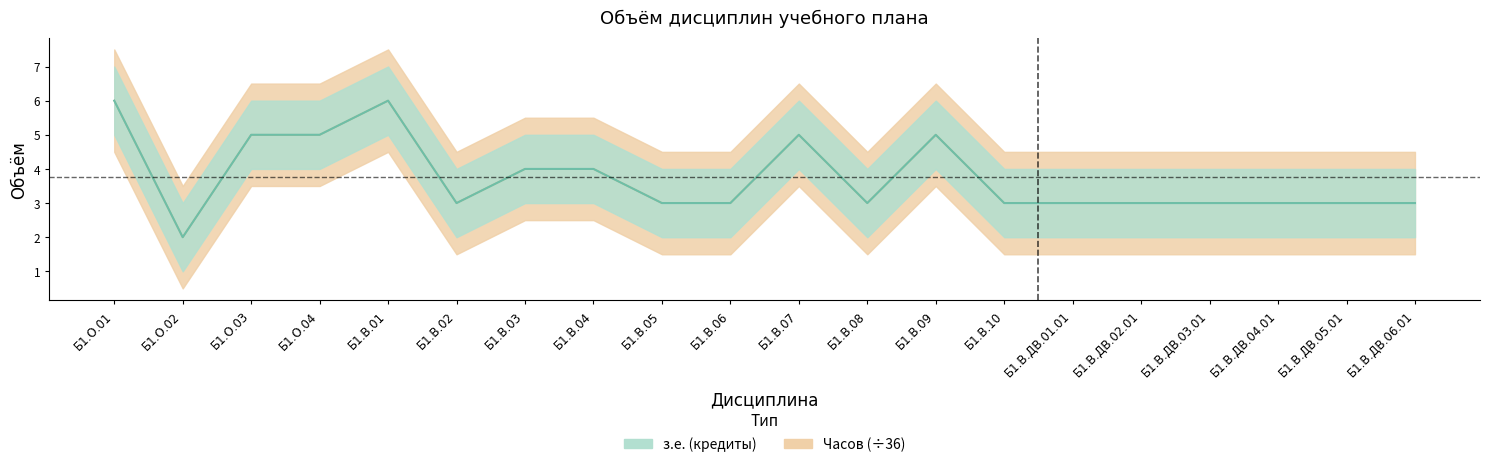

The value of з.е. (кредиты) at Б1.В.08 is 3. True or false?

True